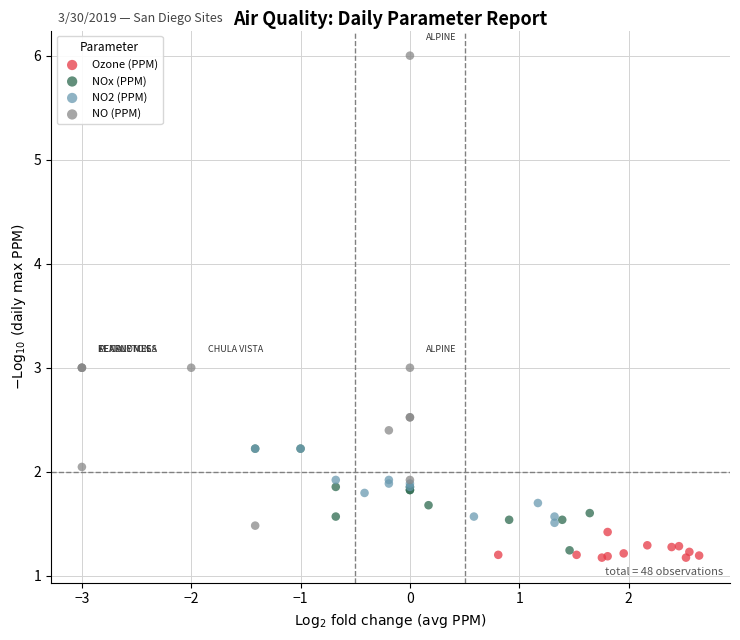

Which series has the widest spread of Y values?

NO (PPM)